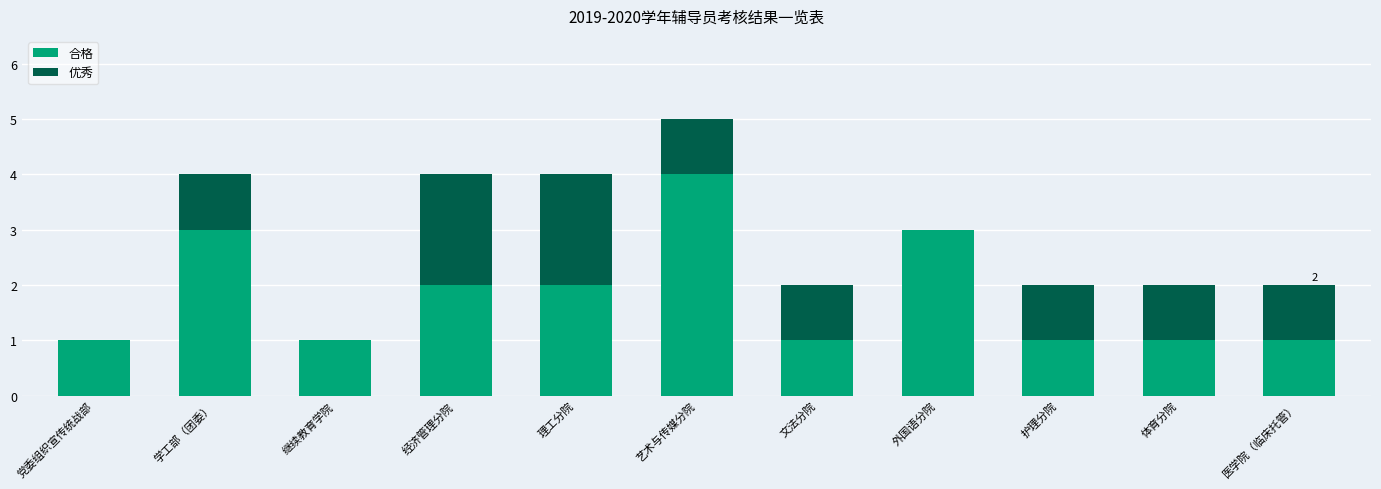

At which category is the sum across all series the highest?

艺术与传媒分院